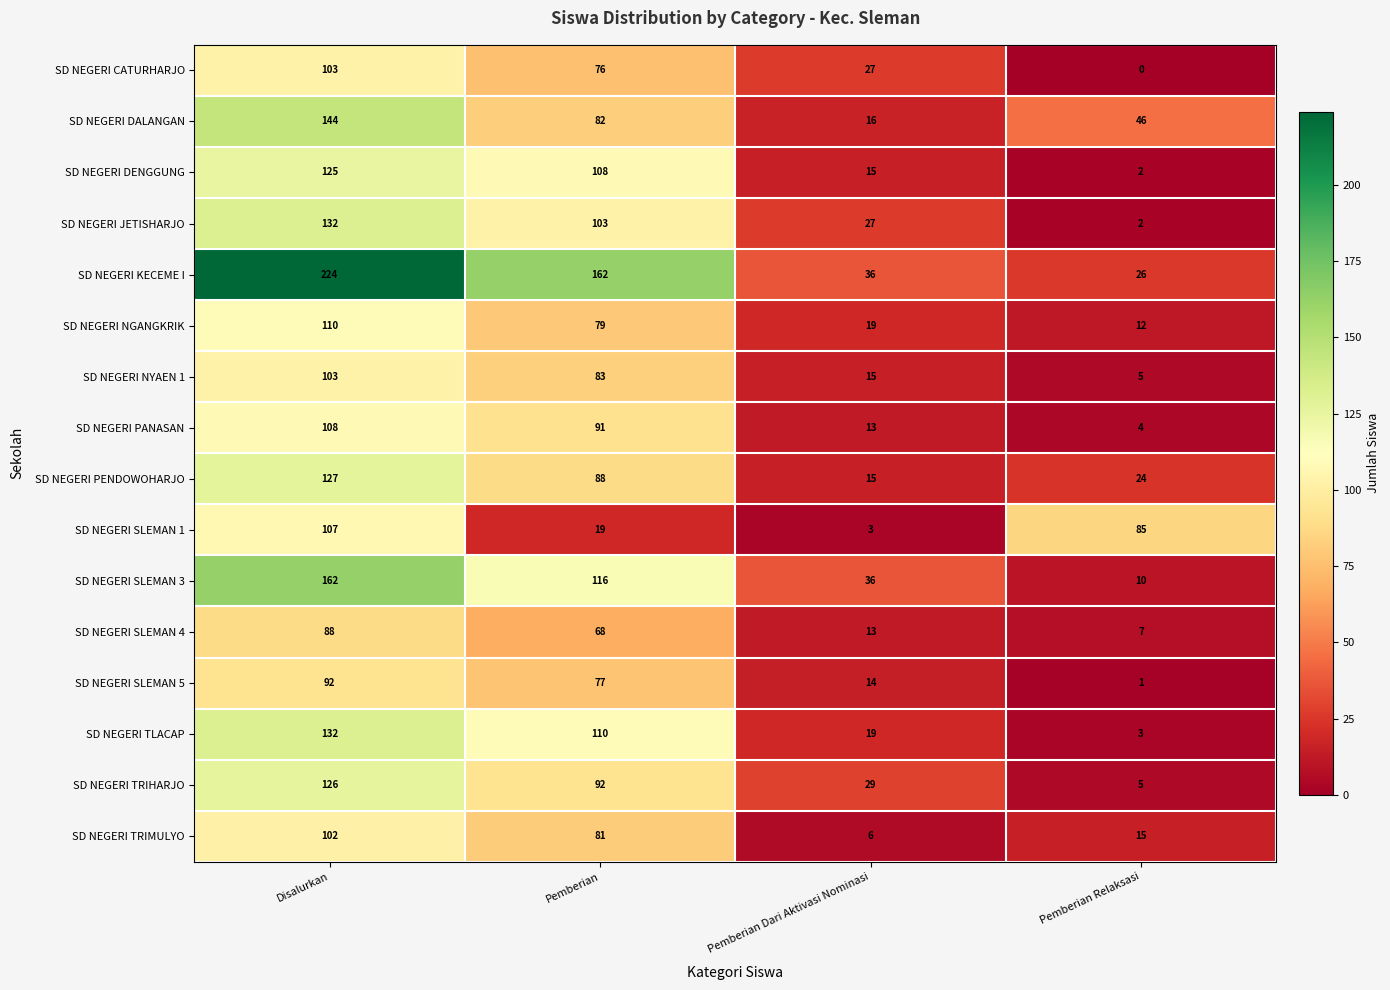

Which series has the largest total across all categories?

SD NEGERI KECEME I